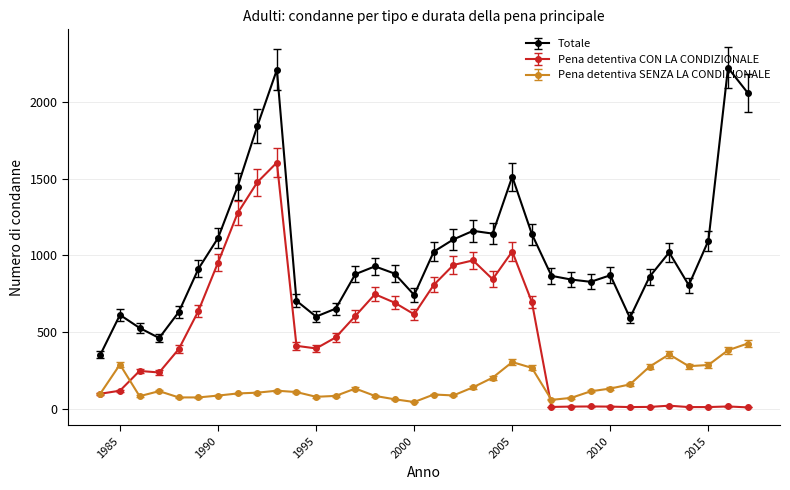

True or false: Pena detentiva SENZA LA CONDIZIONALE and Totale cross at least once.

False